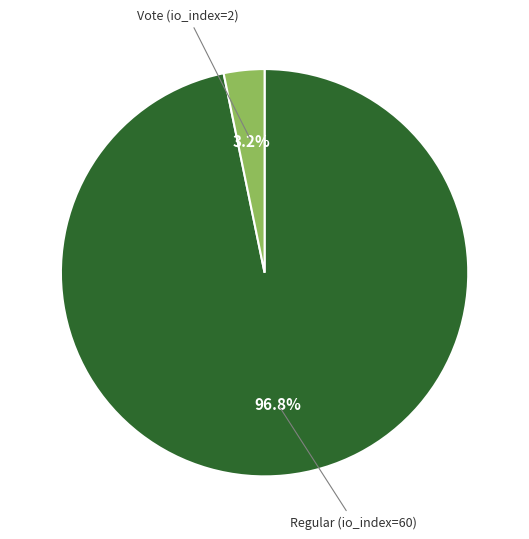

True or false: Vote (io_index=2) accounts for 3% of the total.

True